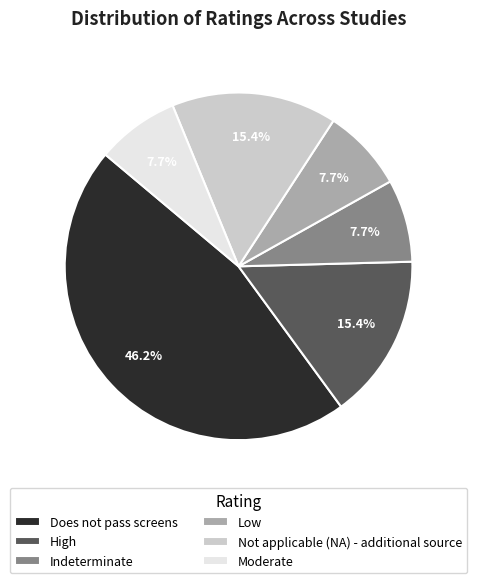

Which has a higher value, Low or Not applicable (NA) - additional source?

Not applicable (NA) - additional source